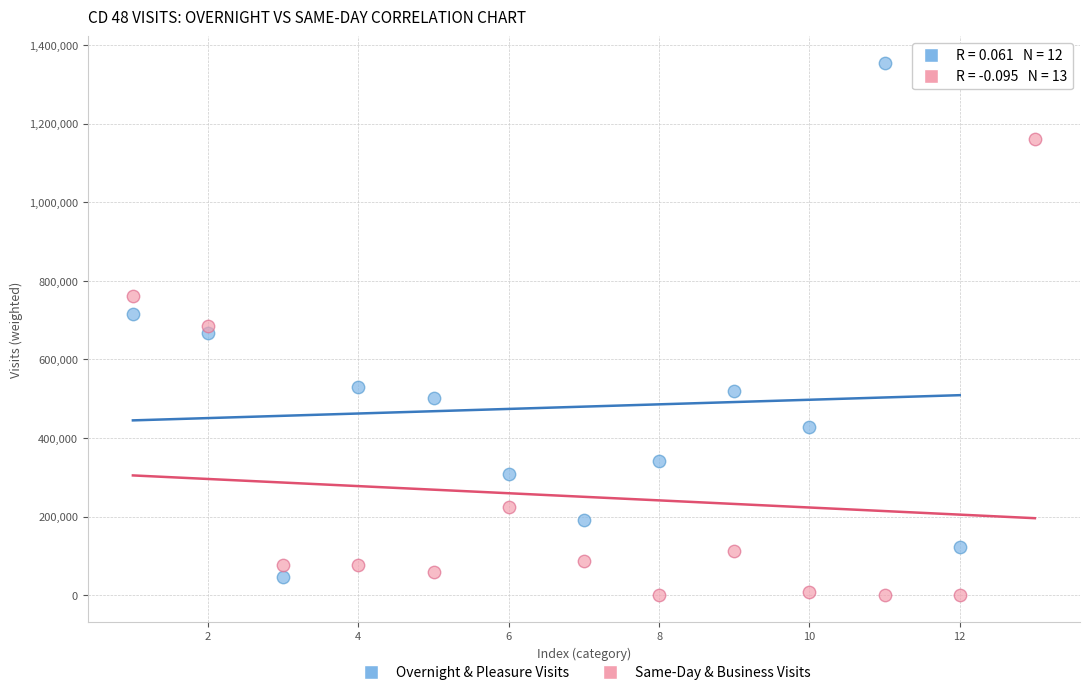

Which series reaches the minimum Y coordinate?

Same-Day & Business Visits